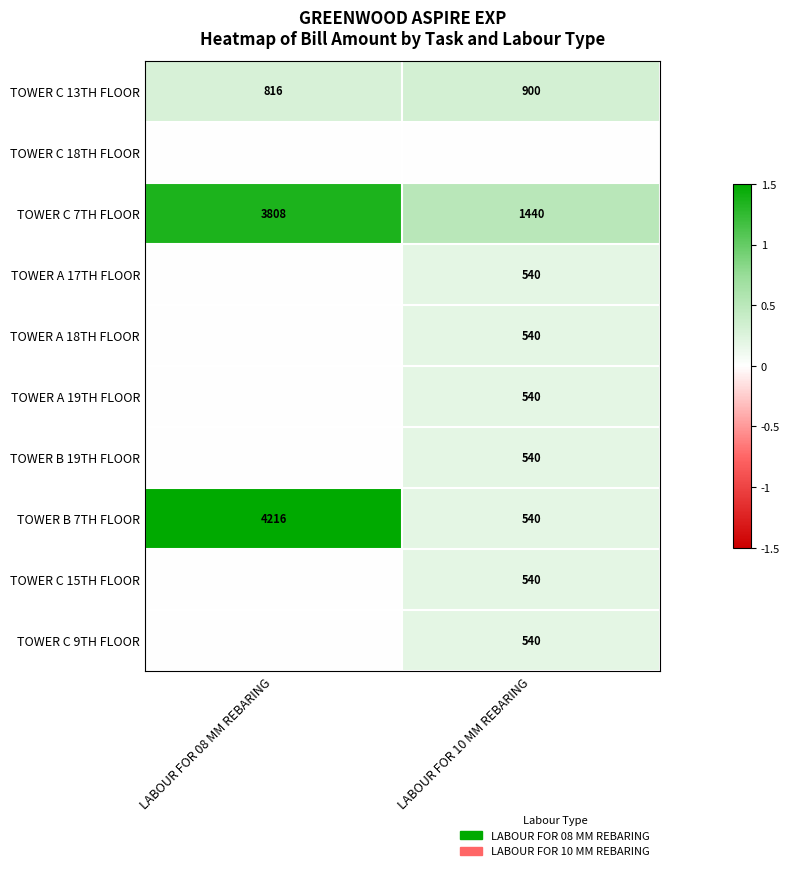

The value of TOWER C 15TH FLOOR at LABOUR FOR 10 MM REBARING is 797. True or false?

False